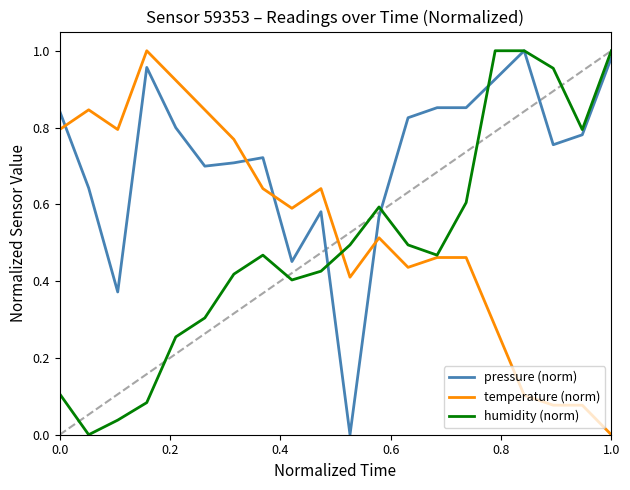

How many lines are shown in the chart?

3